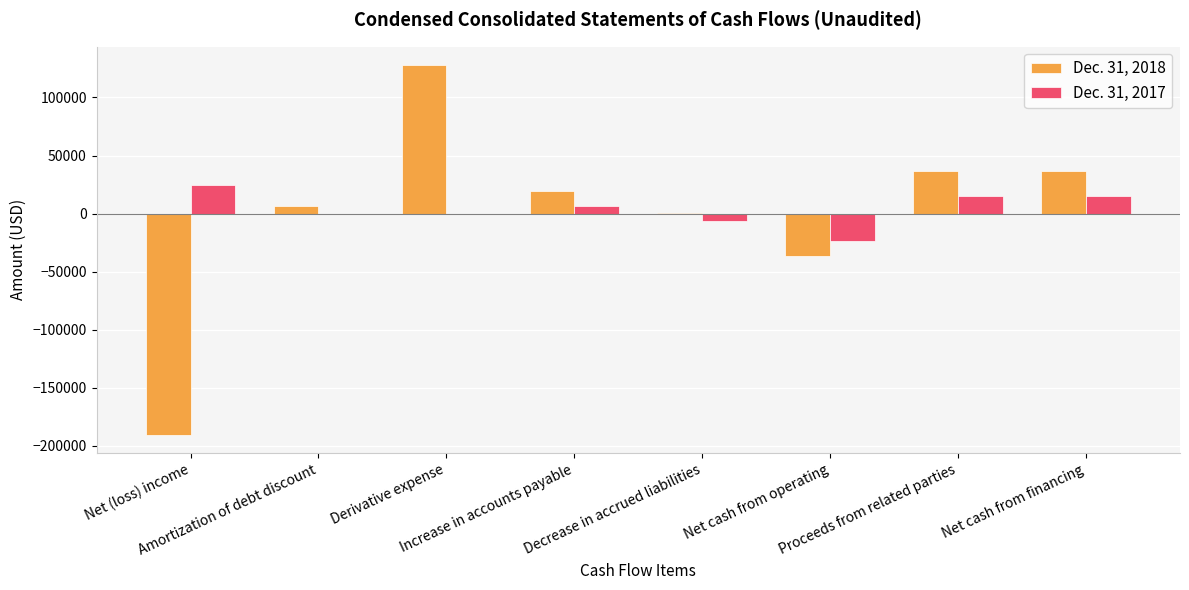

True or false: Dec. 31, 2018 has a value of 19050 at Increase in accounts payable.

True